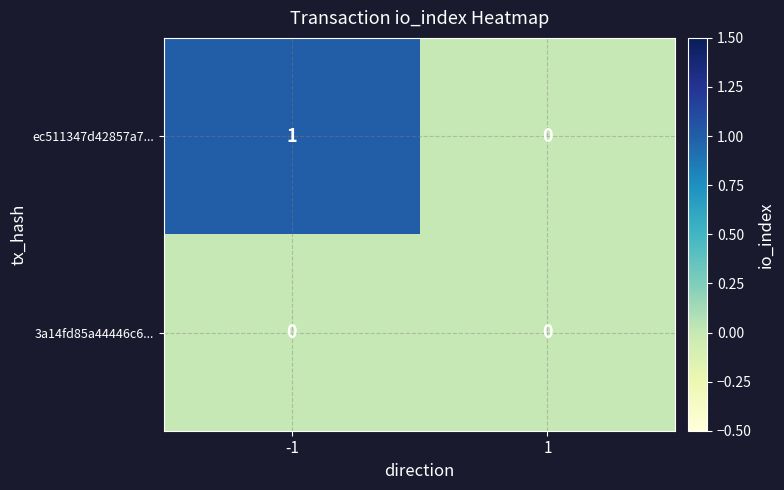

Rank the series by their average value, from lowest to highest.

3a14fd85a44446c6..., ec511347d42857a7...